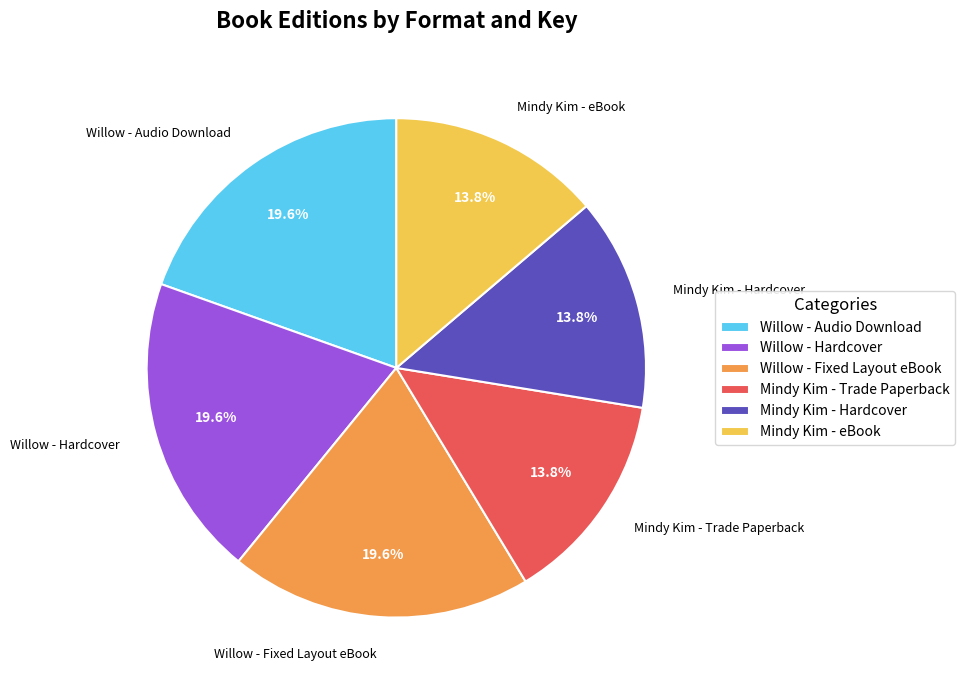

Is there a majority slice in this chart?

No